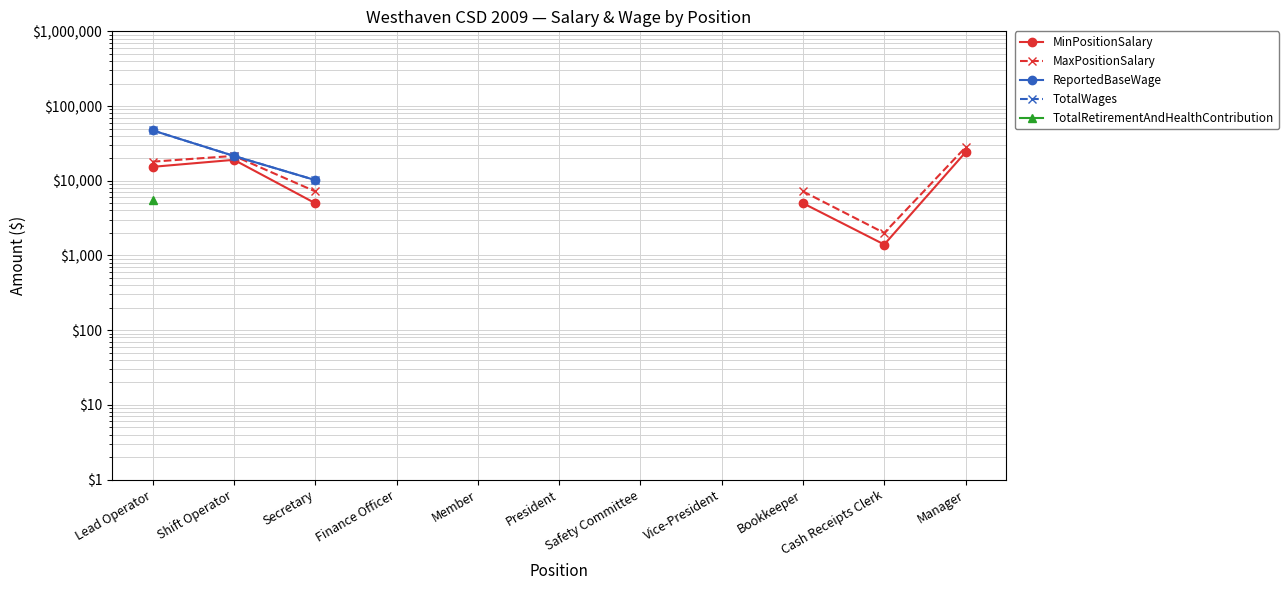

What is the difference between the maximum and minimum values in the MinPositionSalary series?

22650.0